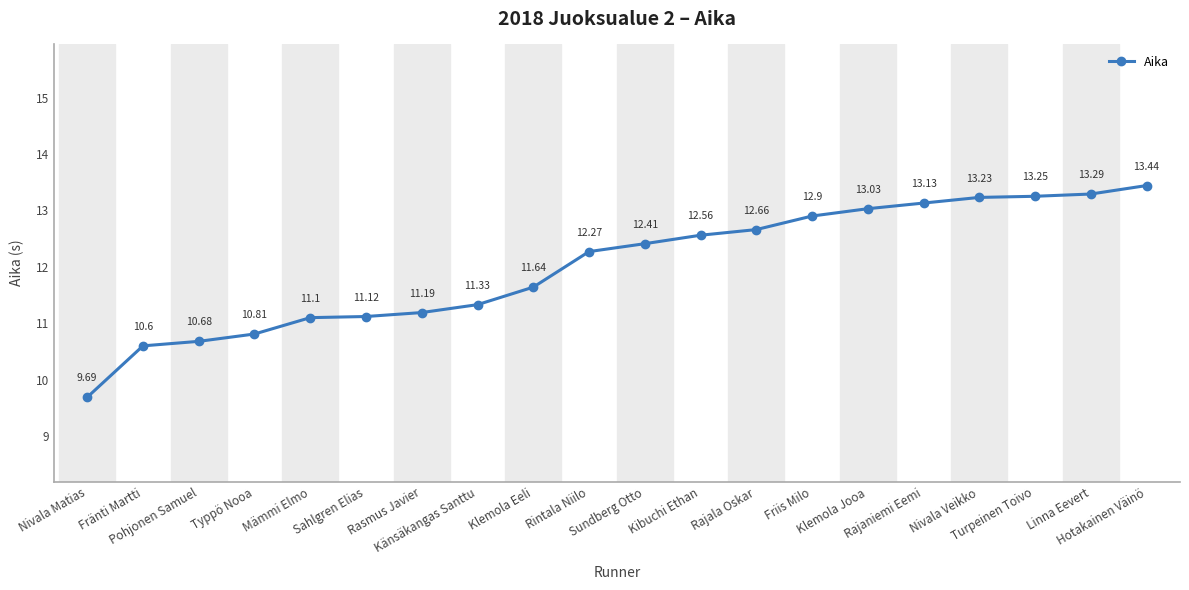

What is the value of the 1st point from the left?

9.7